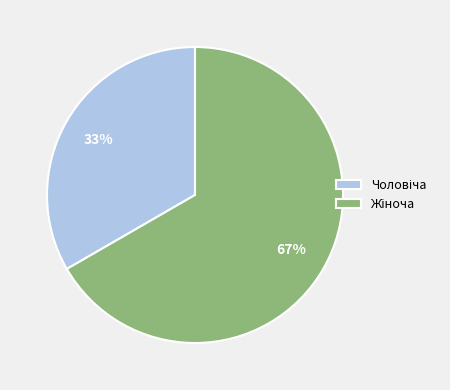

Does any single category account for the majority?

Yes